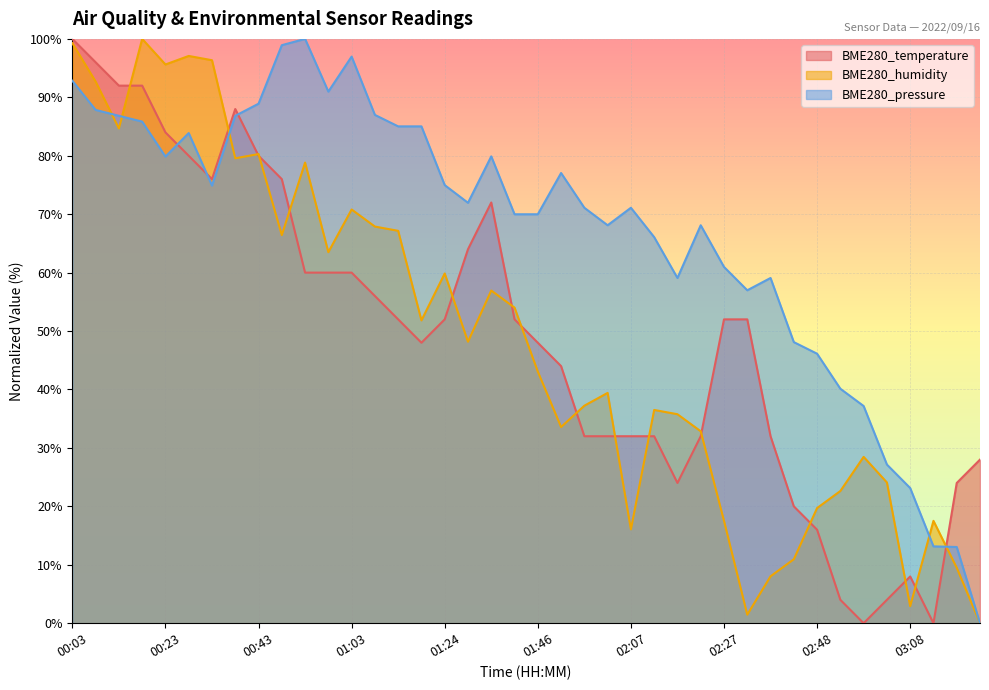

The value of BME280_temperature at 01:57 is 54.2. True or false?

False